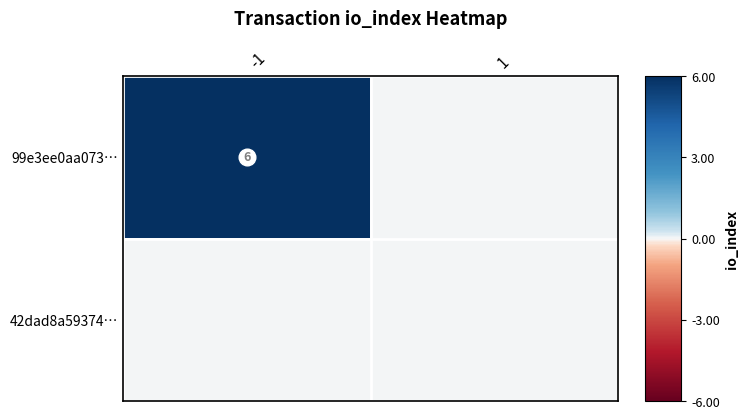

What is the difference between the highest and lowest values at -1?

6